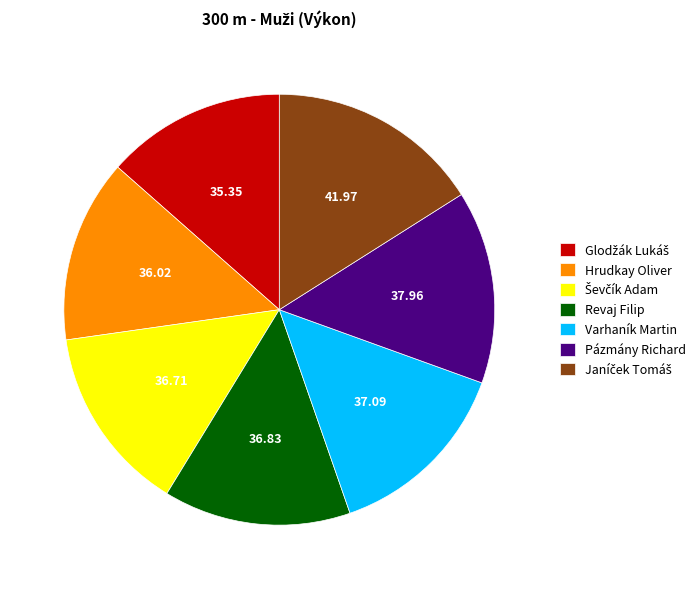

True or false: Revaj Filip accounts for 21% of the total.

False